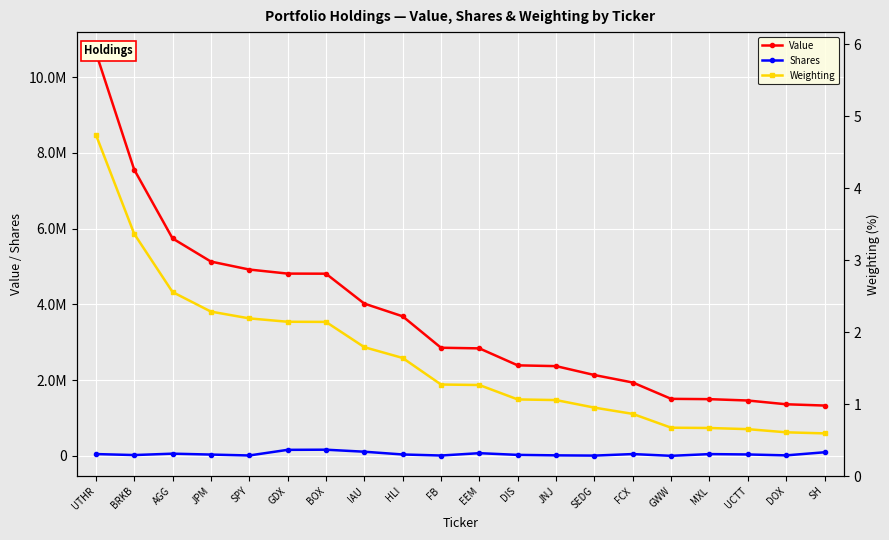

Is it true that Shares equals 70034.6 at FCX?

False